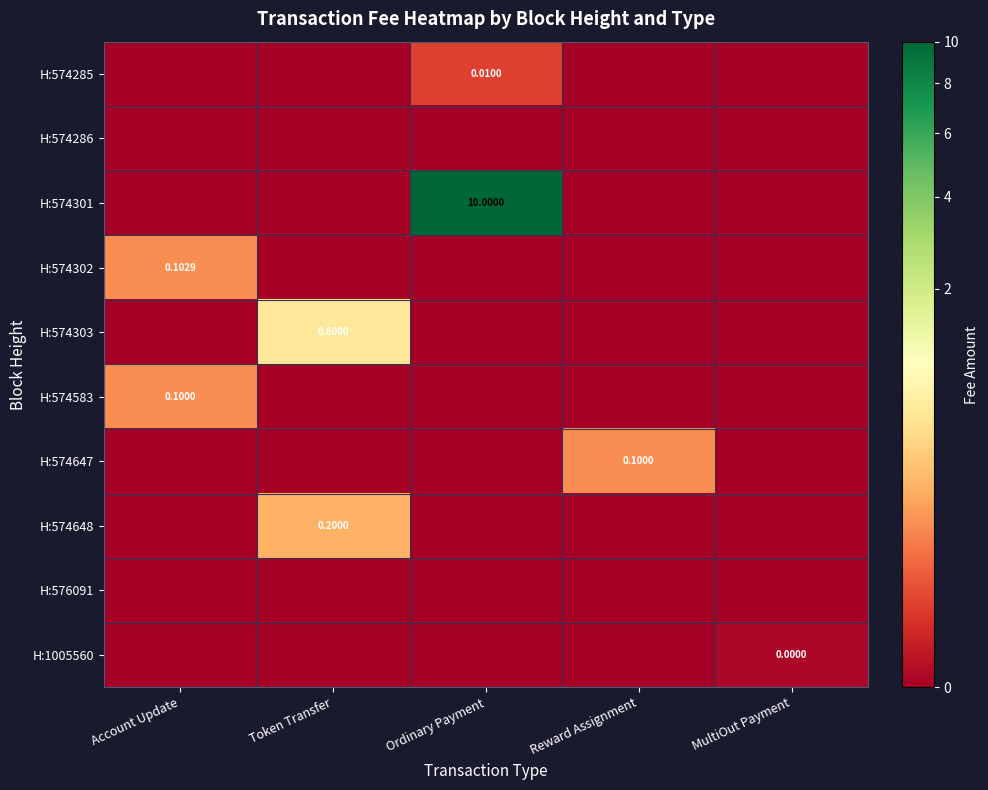

List the series in order of their peak value, highest first.

H:574301, H:574303, H:574648, H:574302, H:574583, H:574647, H:574285, H:1005560, H:574286, H:576091